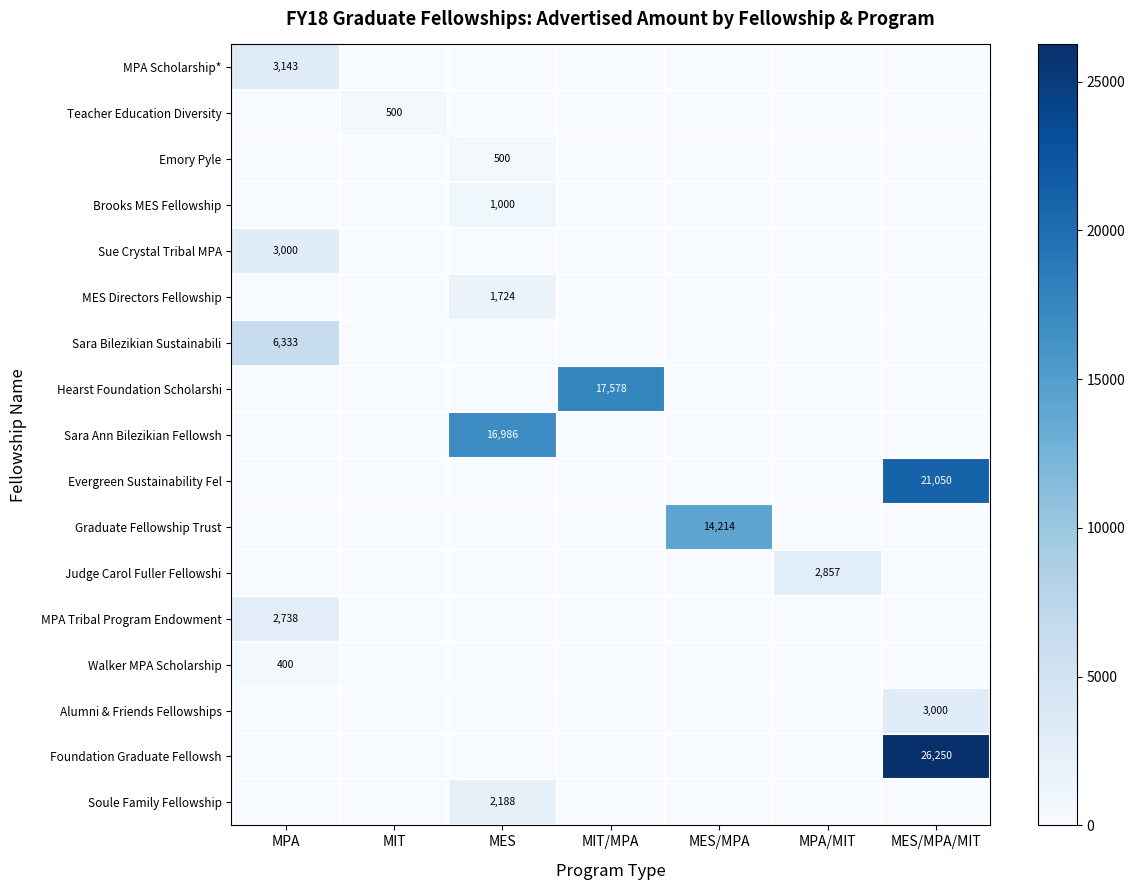

The Alumni & Friends Fellowships series shows 3000 at MES/MPA/MIT. True or false?

True